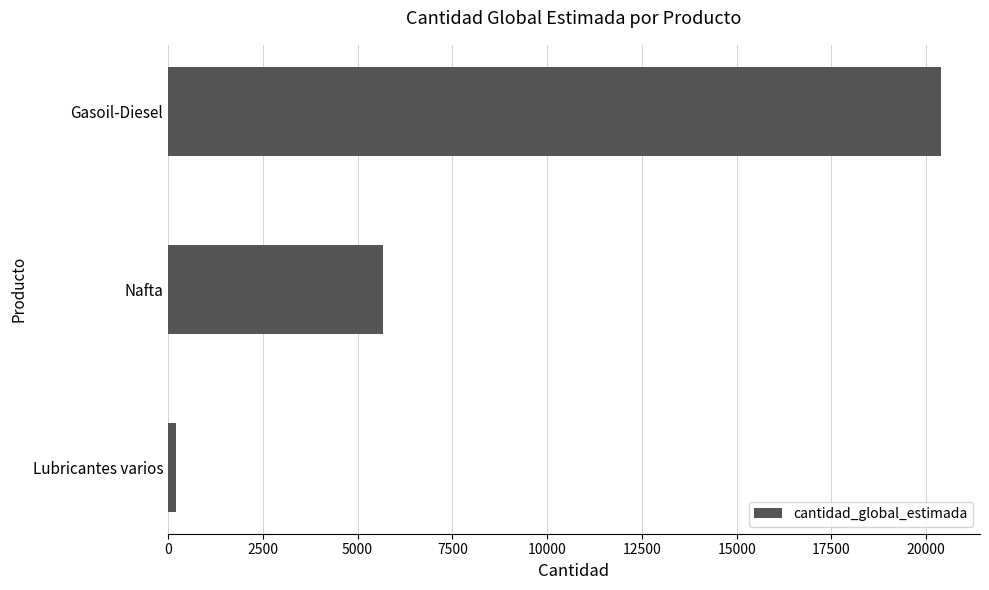

At which label is the value closest to 10300?

Nafta